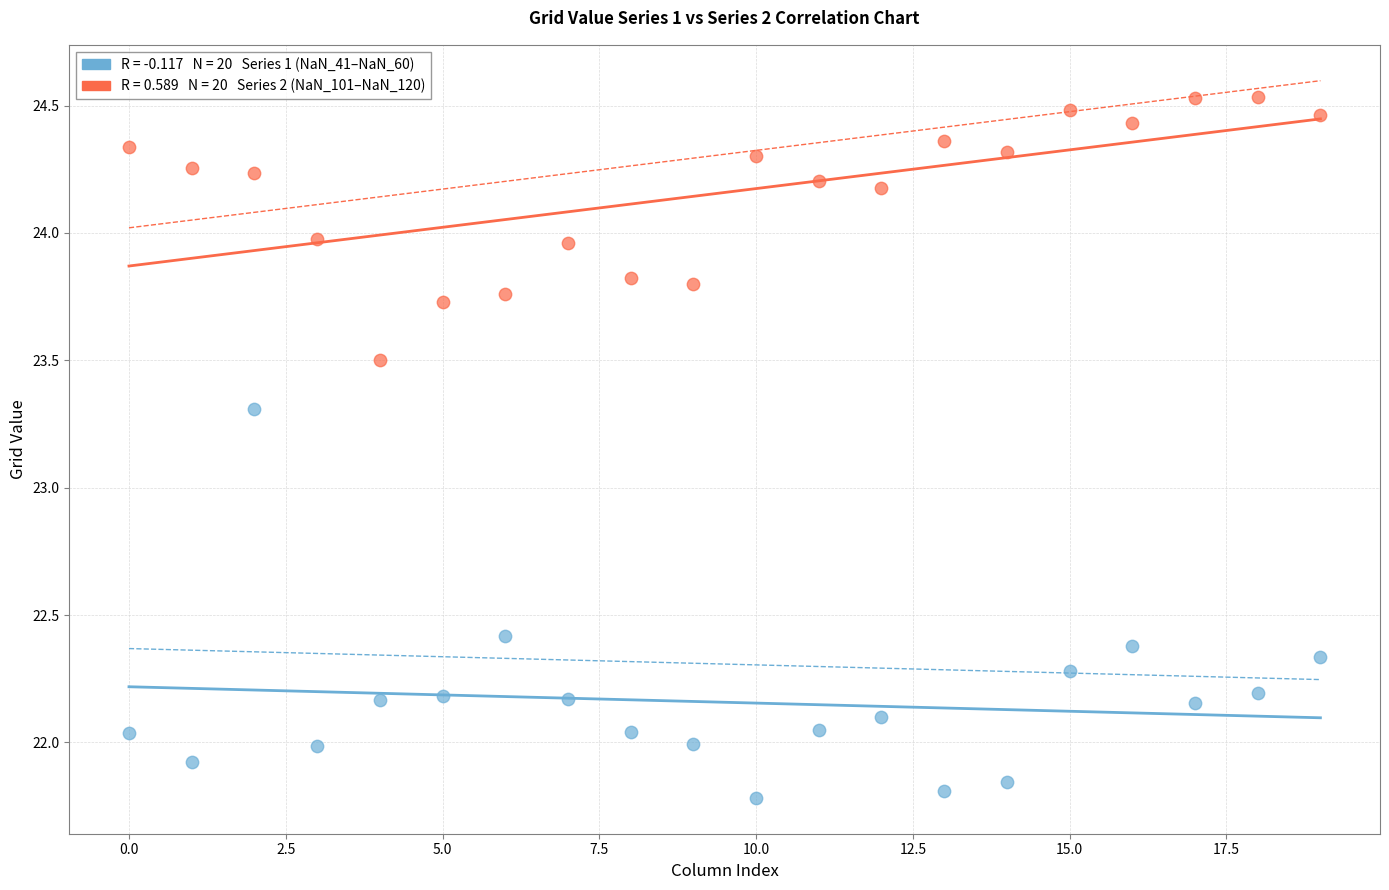

Across all data points, what is the range of Y values (max minus min)?

2.8